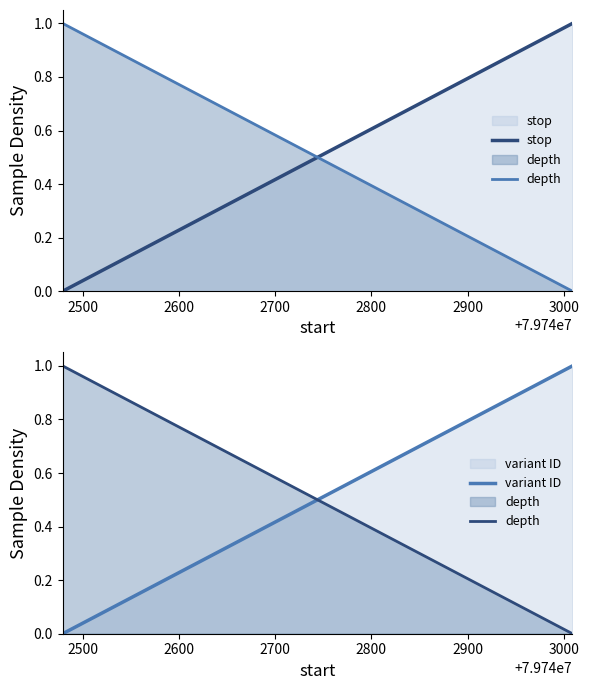

What is the sum of all stop values?

1